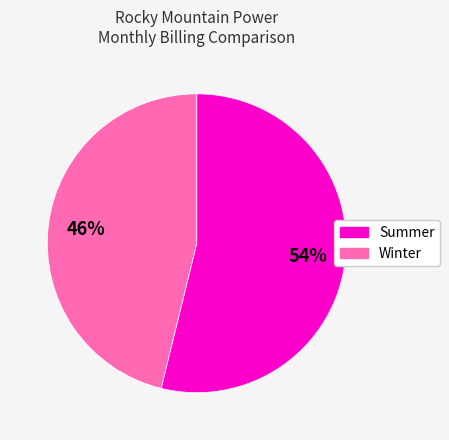

To the nearest percent, what is the difference between the Summer and Winter slice percentages?

8%